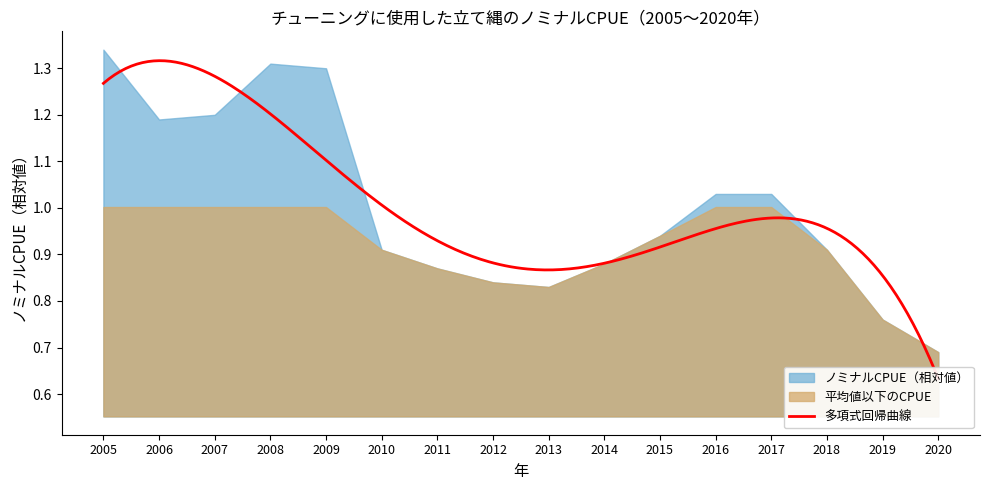

What is the difference between the maximum and minimum values?

0.7